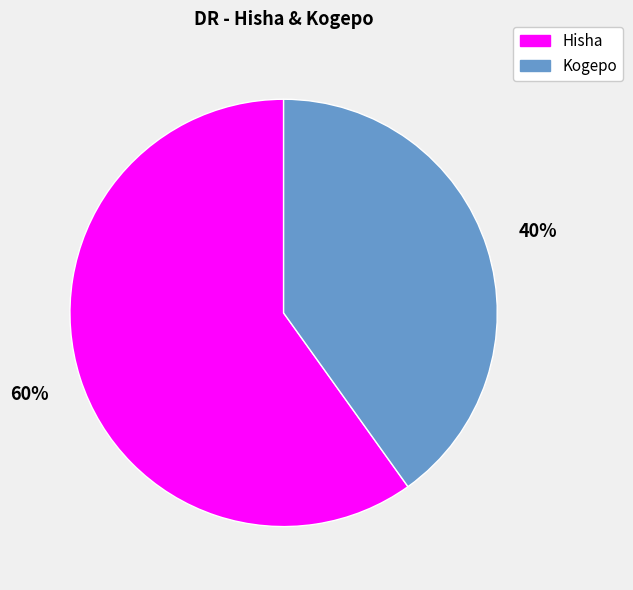

To the nearest percent, what is the combined percentage of Hisha and Kogepo?

100%